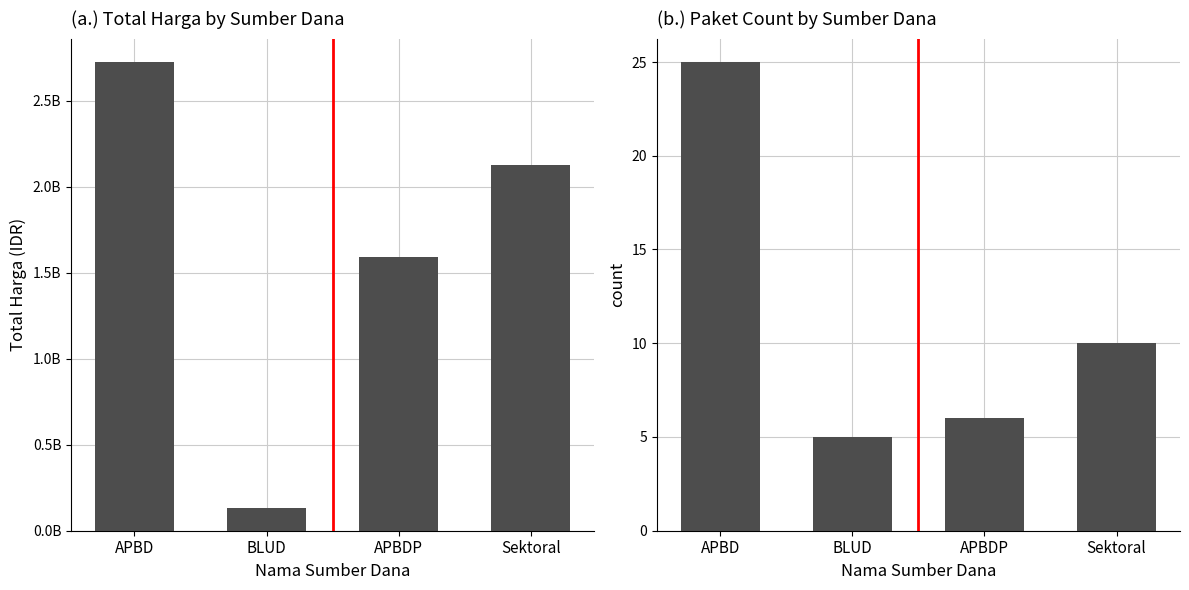

The value of Paket Count at BLUD is 2. True or false?

False